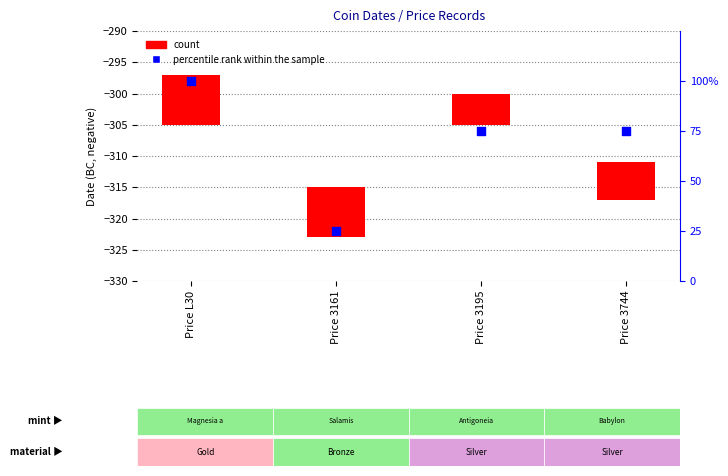

Which series contains the highest Y value?

percentile rank within the sample